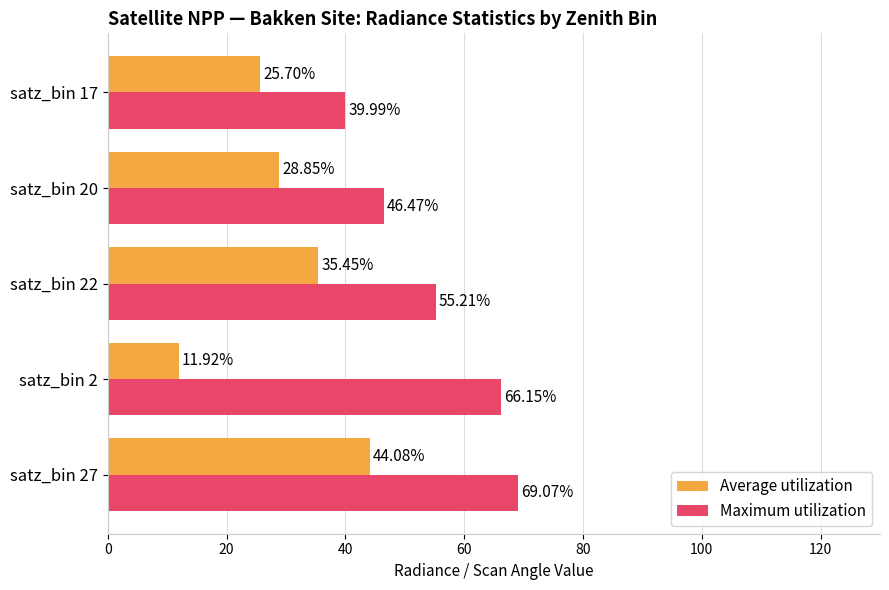

What is the average value of the Maximum utilization series?

55.4